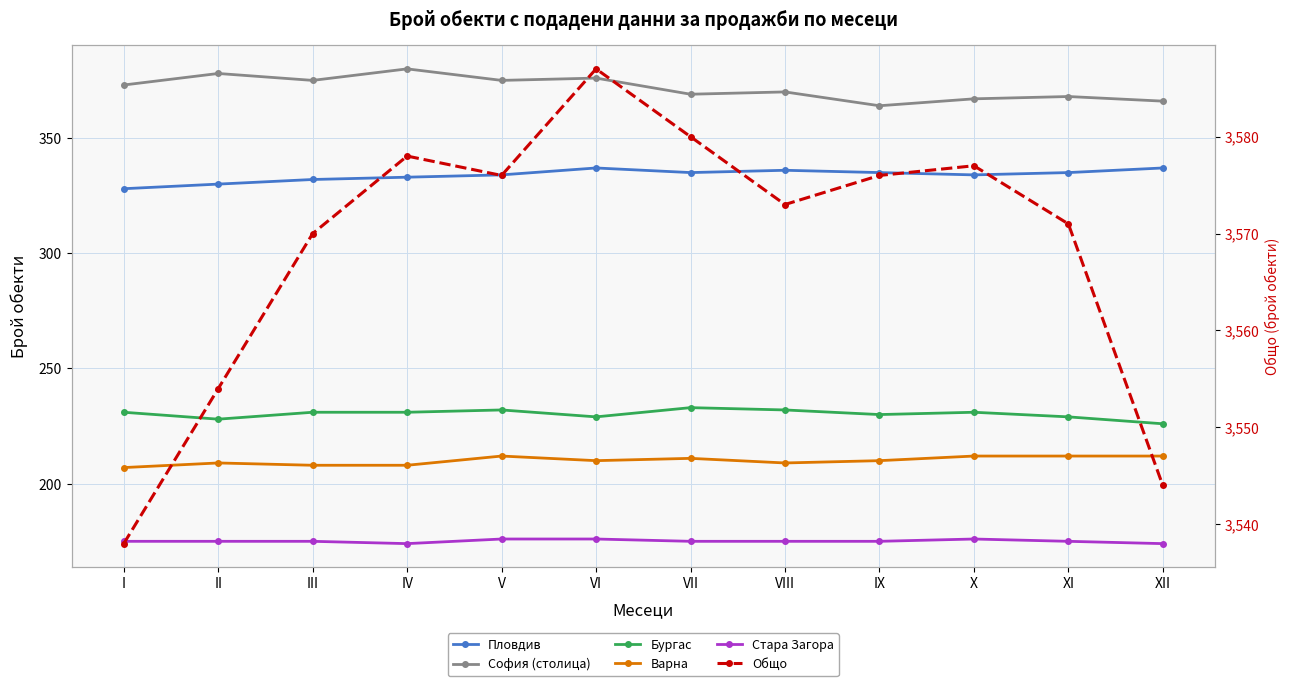

True or false: Варна and Стара Загора intersect in this chart.

False